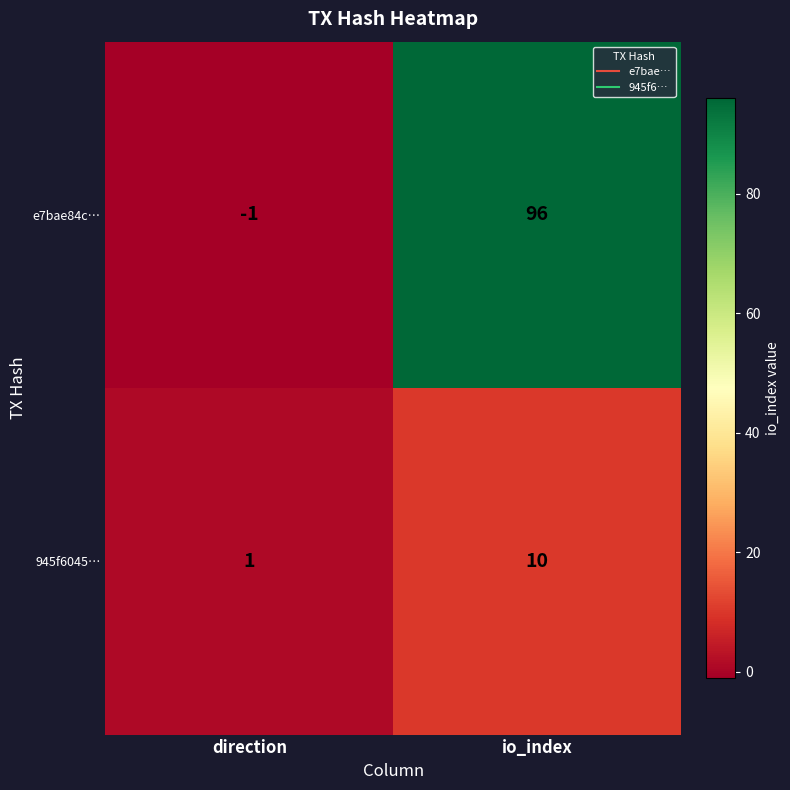

What is the sum of the e7bae84c… values at io_index and direction?

95